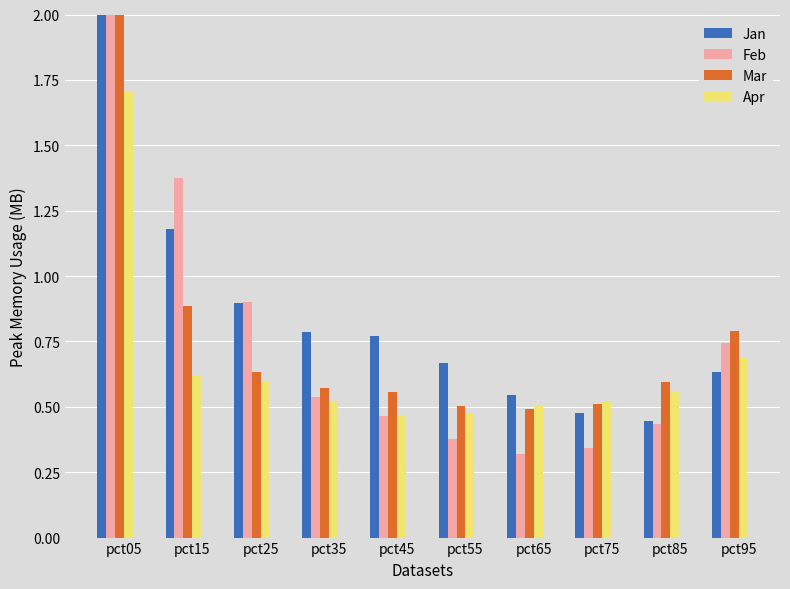

What is the value of the Feb bar at the 1st from the left?

2.1